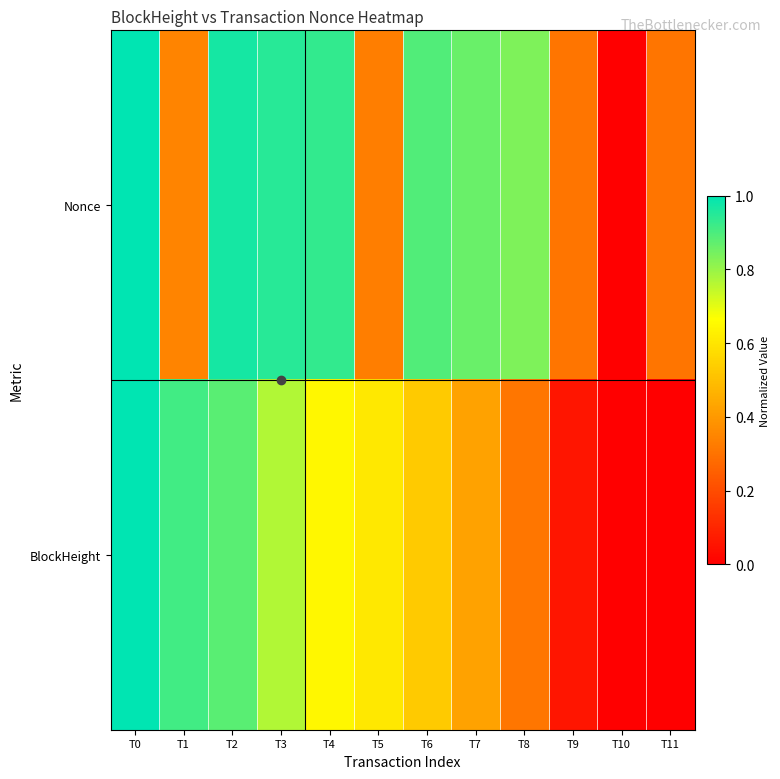

Reading left to right, what are all the values shown in this chart?

Nonce: T0=1.0	T1=0.3	T2=1.0	T3=0.9	T4=0.9	T5=0.3	T6=0.9	T7=0.9	T8=0.8	T9=0.3	T10=0.0	T11=0.3
BlockHeight: T0=1.0	T1=0.9	T2=0.9	T3=0.8	T4=0.6	T5=0.6	T6=0.5	T7=0.4	T8=0.3	T9=0.1	T10=0.0	T11=0.0